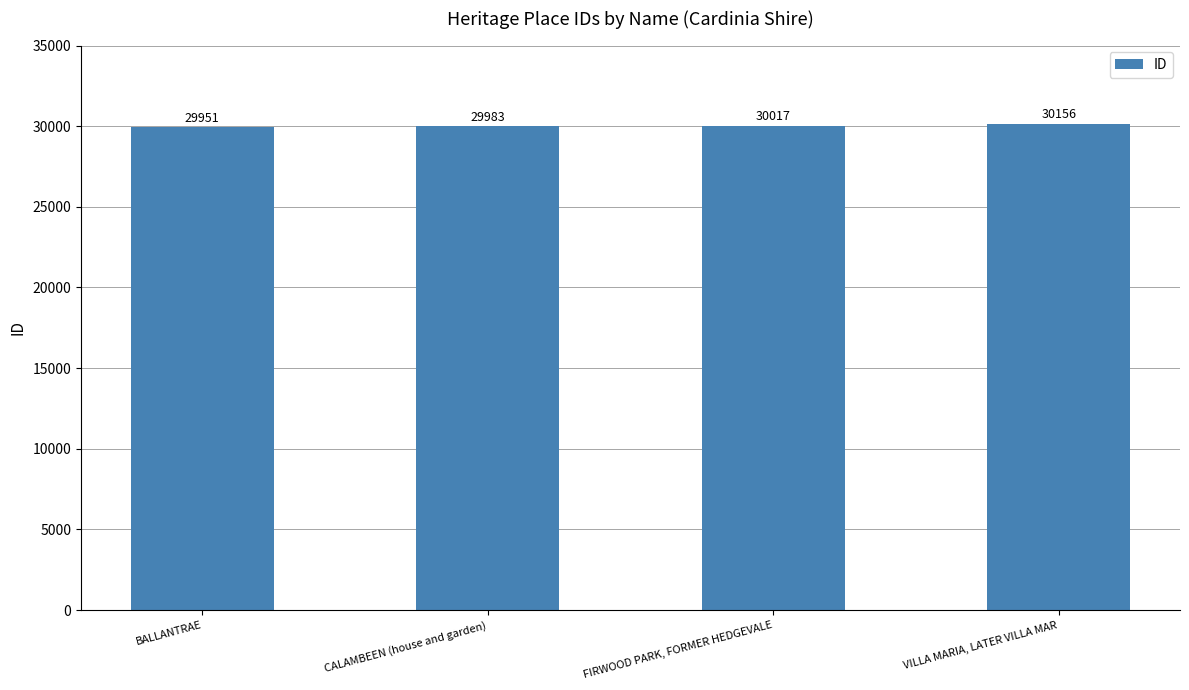

Are the bars grouped side by side (vs. stacked)?

No